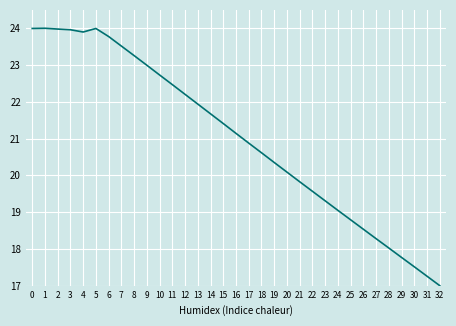

True or false: the data shows 19.3 at 23.

True